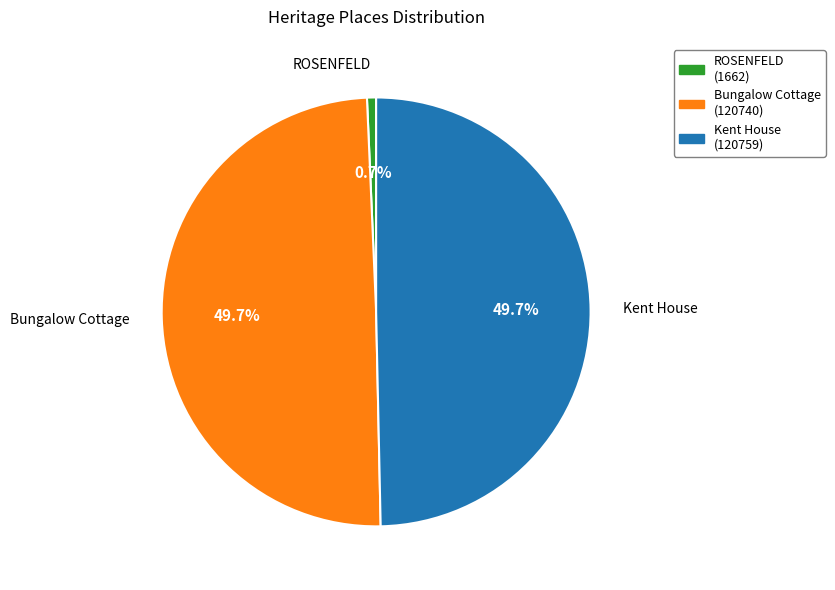

Which slice is the smallest?

ROSENFELD